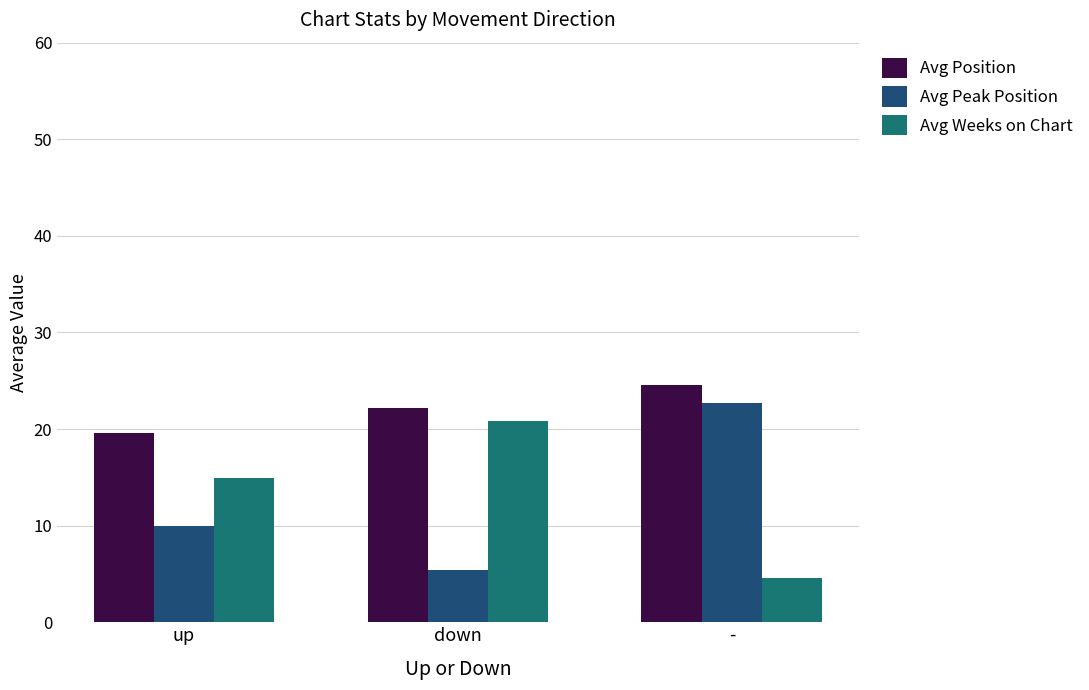

At which label does Avg Position reach its minimum?

up